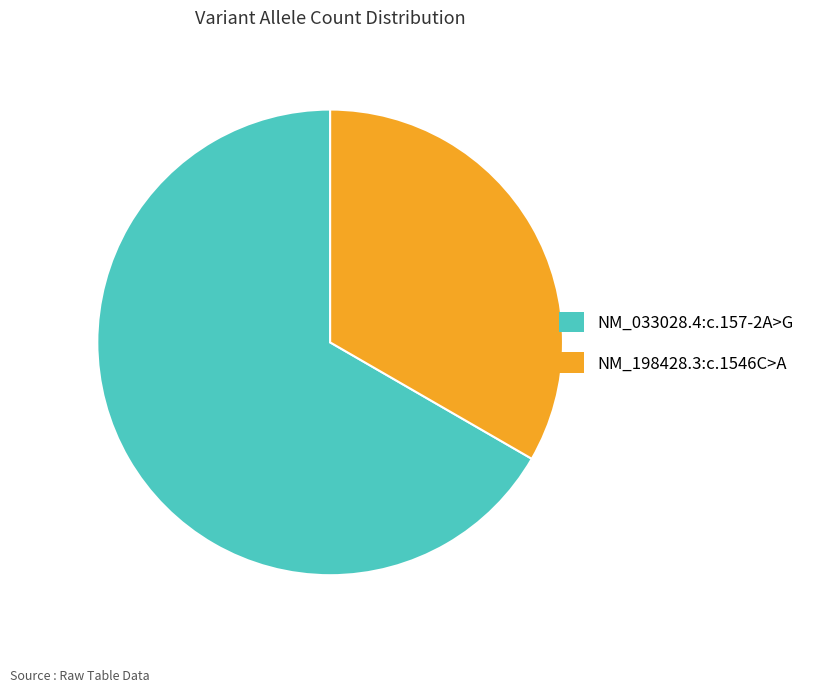

Which slice is the smallest?

NM_198428.3:c.1546C>A